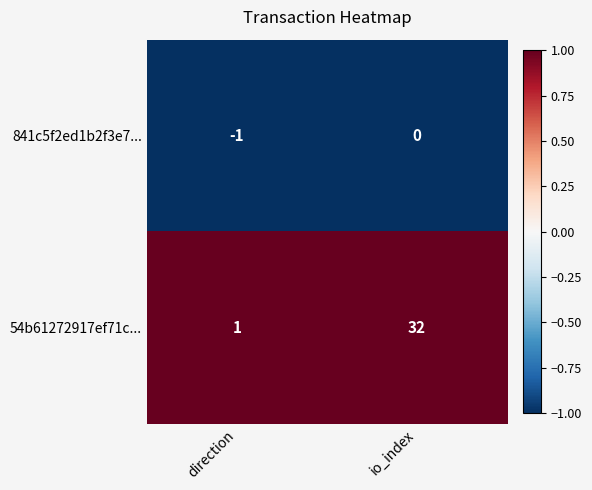

At which label is 841c5f2ed1b2f3e7... closest to 0?

io_index